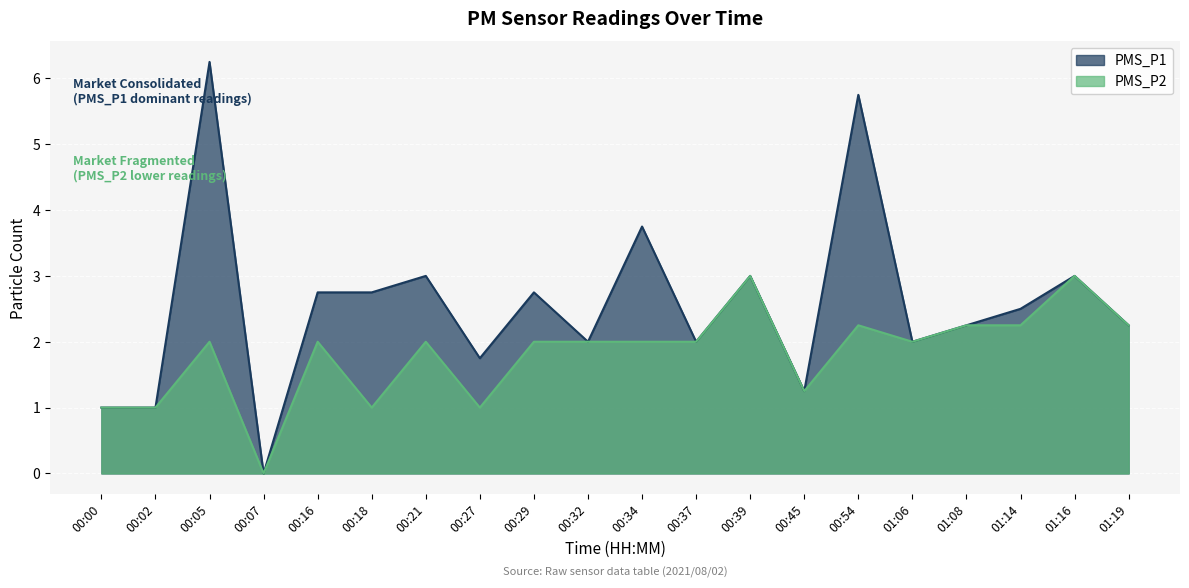

Reading right to left, transcribe all the data shown in this chart.

PMS_P1: 2.2	3.0	2.5	2.2	2.0	5.8	1.2	3.0	2.0	3.8	2.0	2.8	1.8	3.0	2.8	2.8	0.0	6.2	1.0	1.0
PMS_P2: 2.2	3.0	2.2	2.2	2.0	2.2	1.2	3.0	2.0	2.0	2.0	2.0	1.0	2.0	1.0	2.0	0.0	2.0	1.0	1.0